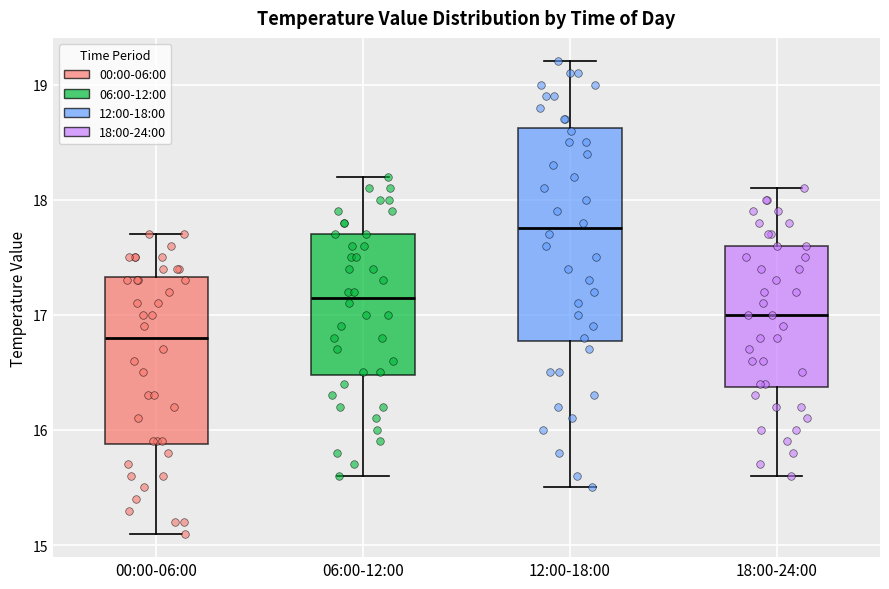

Reading left to right, transcribe this box plot: for each box, give where its median line is, the range the box spans, and where its two whiskers end, as read against the y-axis. The values are not printed on the chart, so give them approximately, as read against the axis.

00:00-06:00: median 16.8, box 15.9 to 17.3, whiskers 15.1 to 17.7
06:00-12:00: median 17.2, box 16.5 to 17.7, whiskers 15.6 to 18.2
12:00-18:00: median 17.8, box 16.8 to 18.6, whiskers 15.5 to 19.2
18:00-24:00: median 17.0, box 16.4 to 17.6, whiskers 15.6 to 18.1